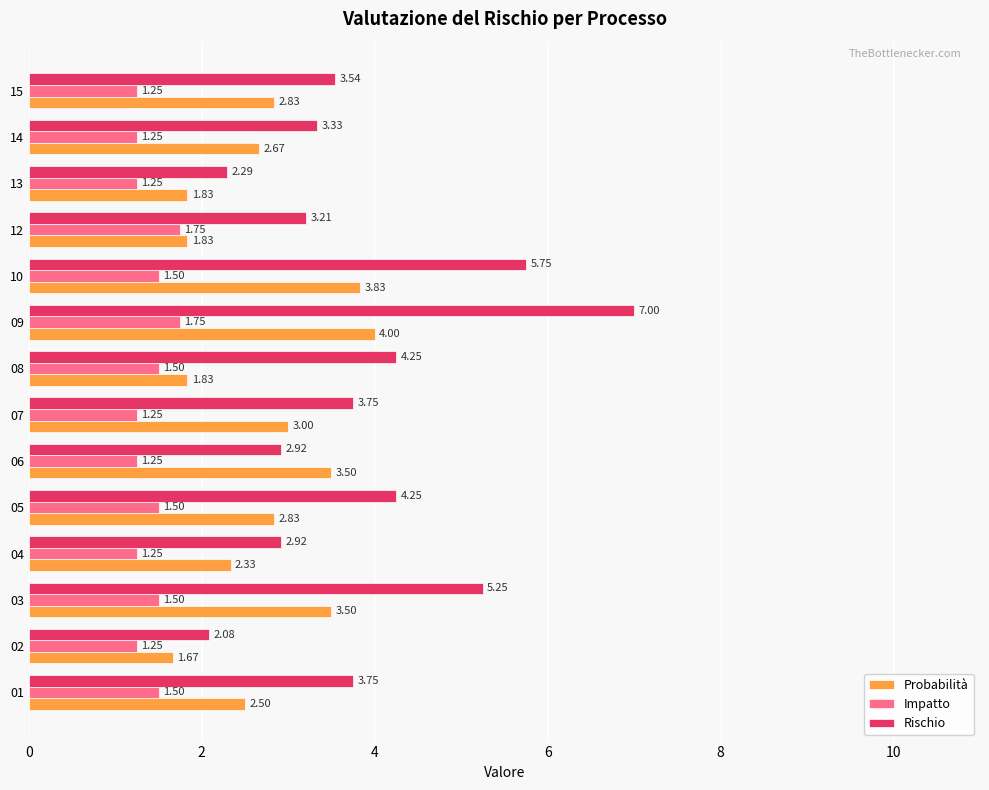

Which series changed the most between 05 and 14?

Rischio